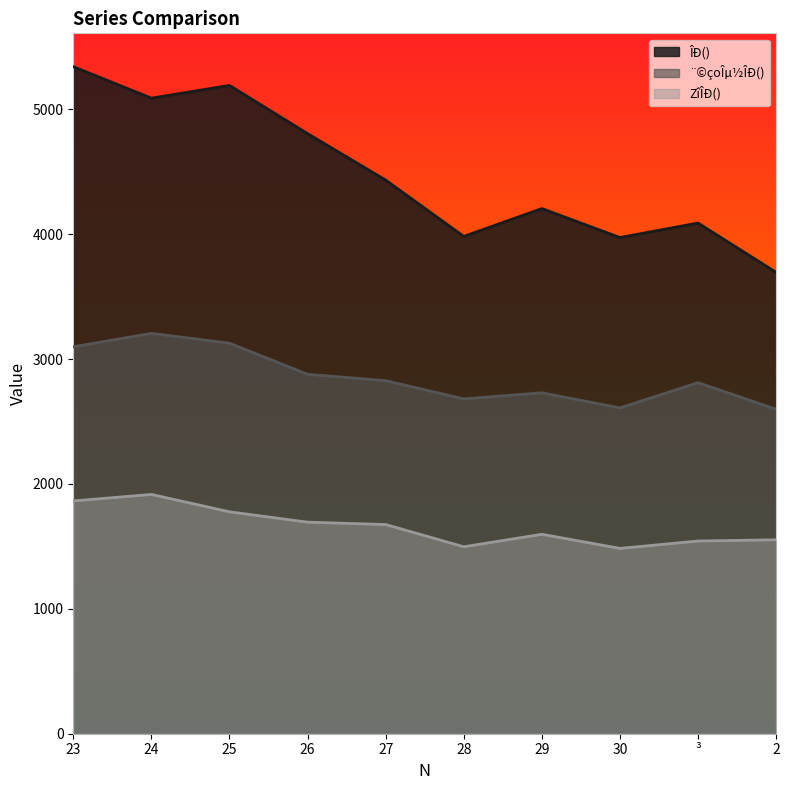

Which series has the largest total across all categories?

ÎÐ()